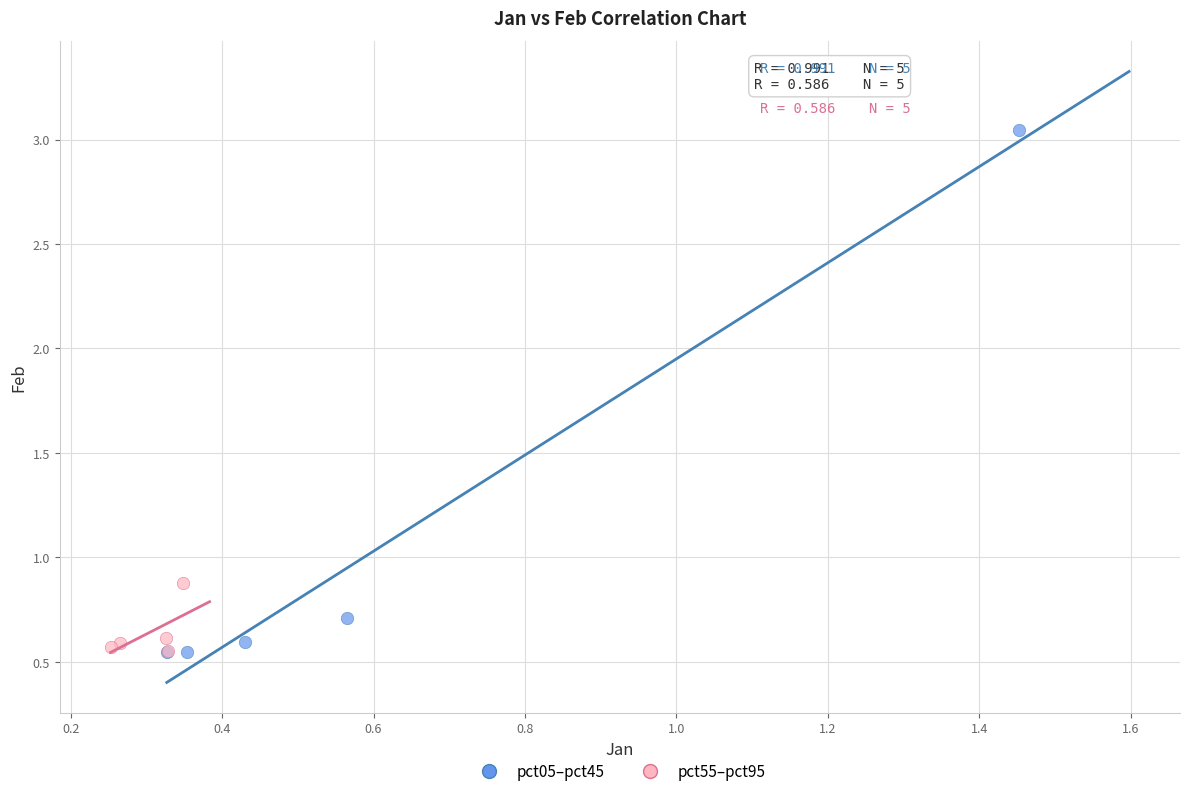

Which series has the widest spread of Y values?

pct05–pct45